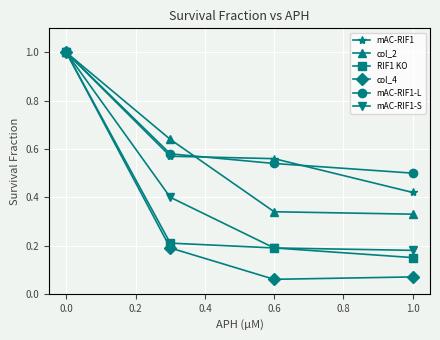

True or false: mAC-RIF1 has more than 1 interior local peaks.

False